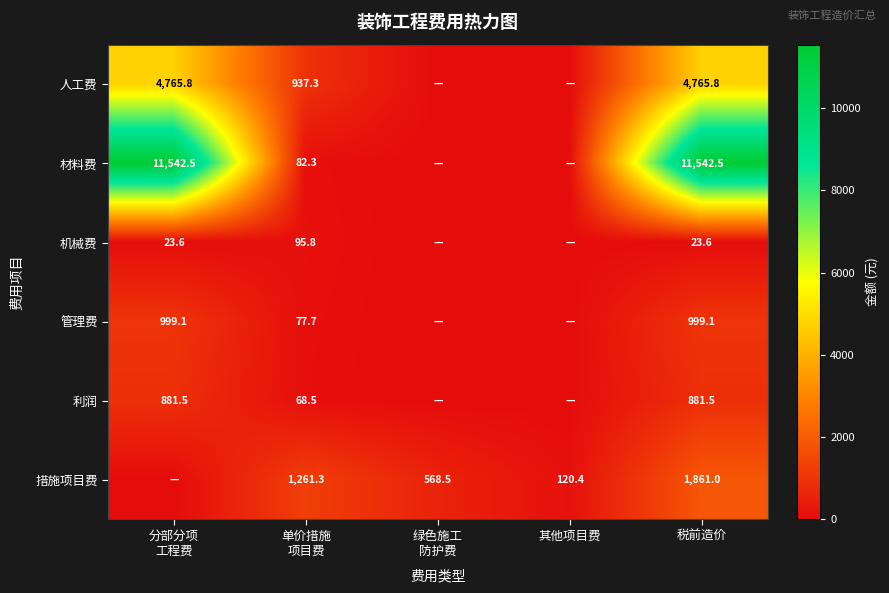

Is it true that 机械费 equals 23.6 at 税前造价?

True